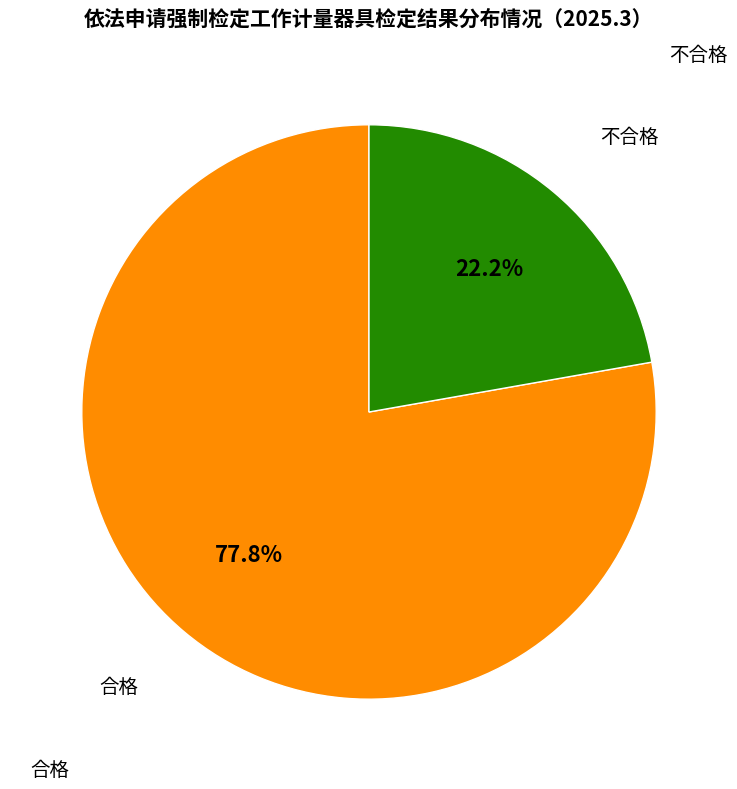

Is there any slice that represents more than half of the pie?

Yes